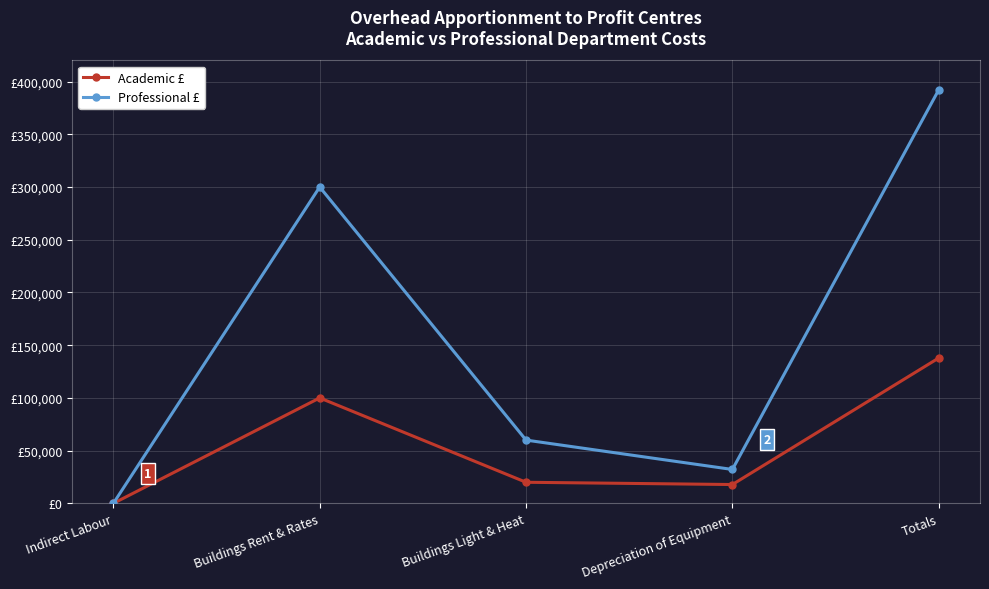

What are all the series names shown in the legend?

Academic £, Professional £